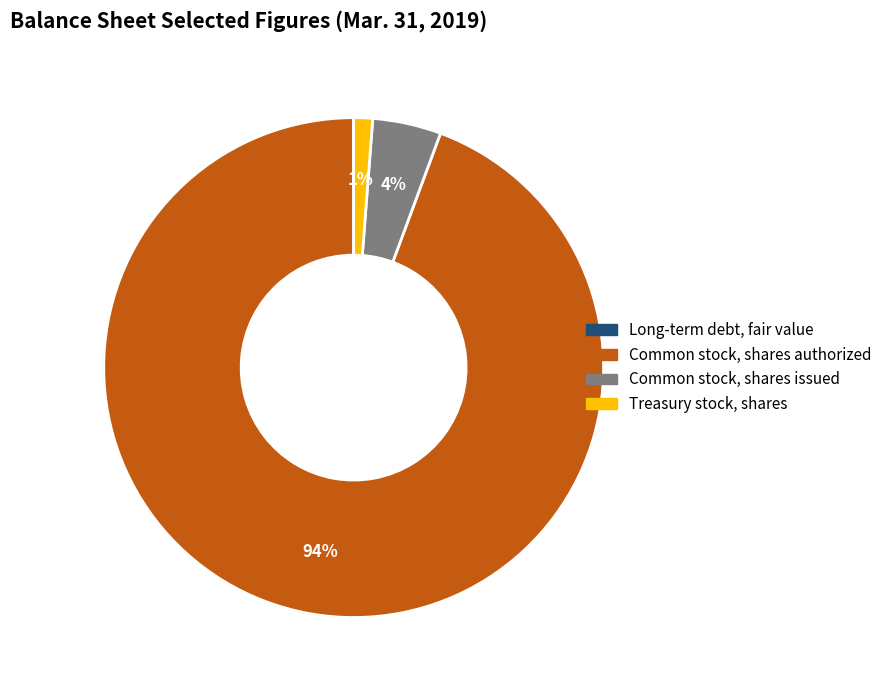

What is the largest slice in the pie chart?

Common stock, shares authorized